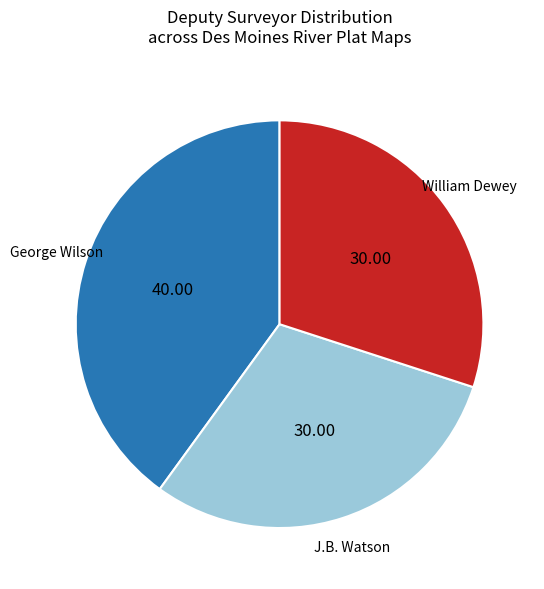

Does any single category account for the majority?

No